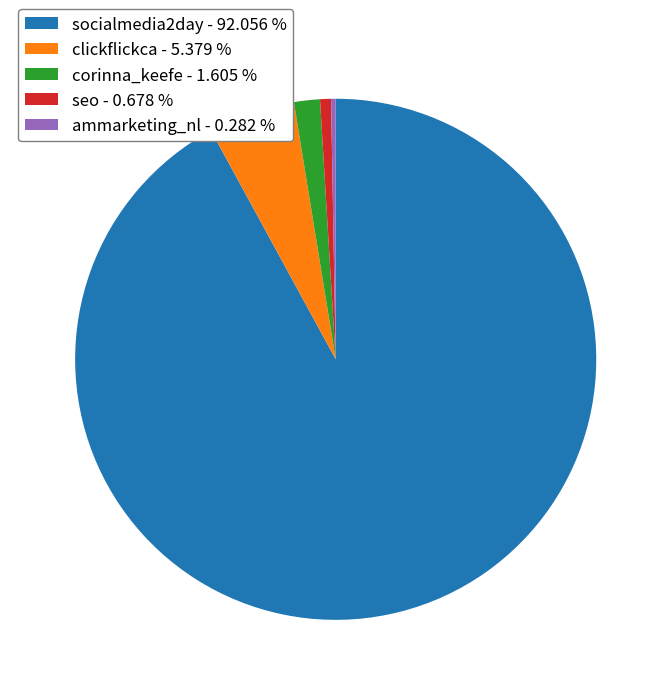

Does socialmedia2day - 92.056 % account for over 50% of the chart?

Yes